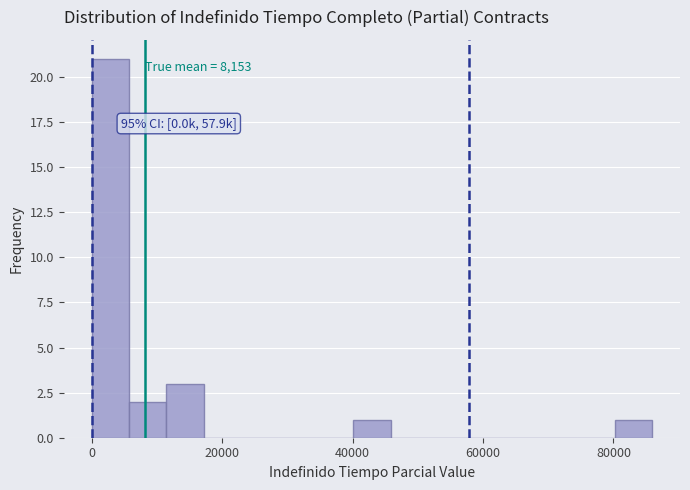

Read against the x-axis, roughly where is the centre of the tallest bar?

2000